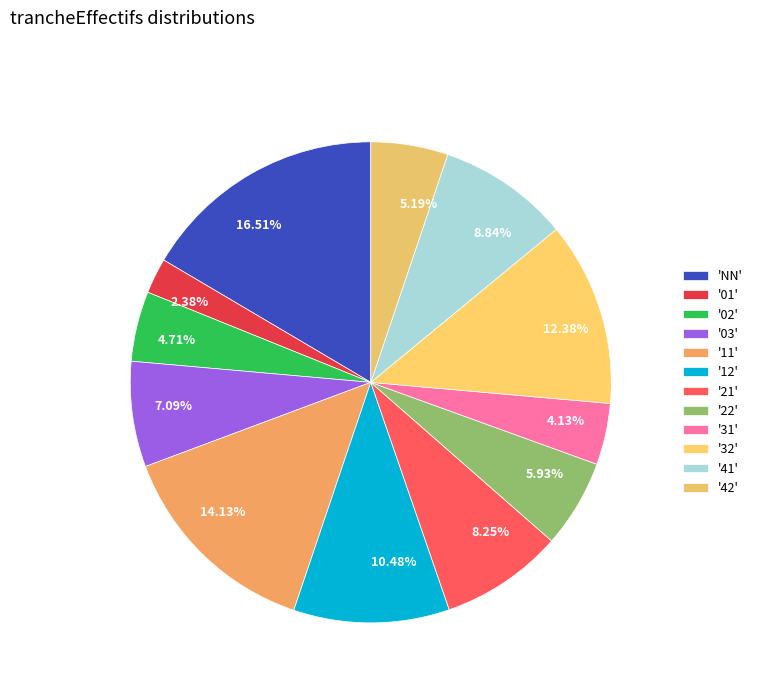

Does 14.13% represent more than half of the total?

No